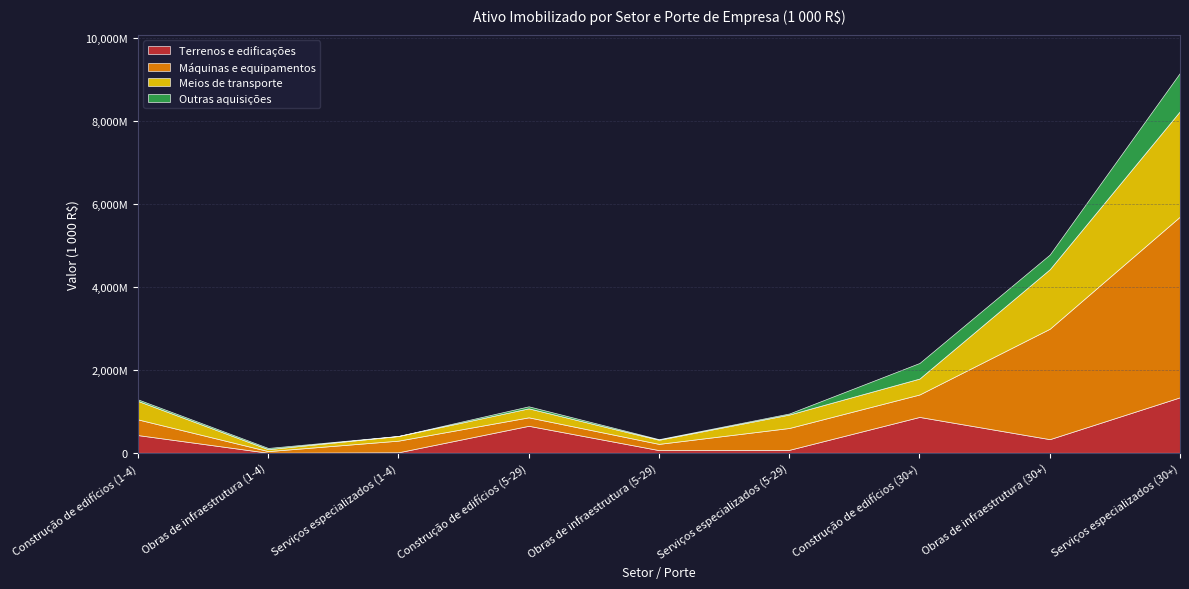

List the labels in order of Terrenos e edificações value, largest first.

Serviços especializados (30+), Construção de edifícios (30+), Construção de edifícios (5-29), Construção de edifícios (1-4), Obras de infraestrutura (30+), Serviços especializados (5-29), Obras de infraestrutura (5-29), Serviços especializados (1-4), Obras de infraestrutura (1-4)